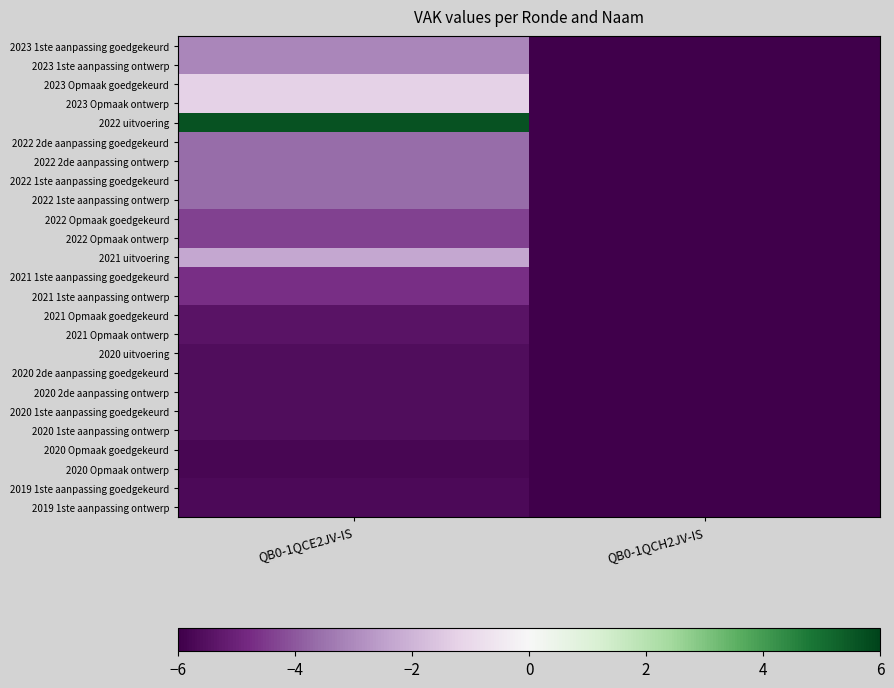

At QB0-1QCH2JV-IS, list the series in order from largest to smallest.

2019 1ste aanpassing goedgekeurd, 2019 1ste aanpassing ontwerp, 2023 1ste aanpassing goedgekeurd, 2023 1ste aanpassing ontwerp, 2023 Opmaak goedgekeurd, 2023 Opmaak ontwerp, 2022 uitvoering, 2022 2de aanpassing goedgekeurd, 2022 2de aanpassing ontwerp, 2022 1ste aanpassing goedgekeurd, 2022 1ste aanpassing ontwerp, 2022 Opmaak goedgekeurd, 2022 Opmaak ontwerp, 2021 uitvoering, 2021 1ste aanpassing goedgekeurd, 2021 1ste aanpassing ontwerp, 2021 Opmaak goedgekeurd, 2021 Opmaak ontwerp, 2020 uitvoering, 2020 2de aanpassing goedgekeurd, 2020 2de aanpassing ontwerp, 2020 1ste aanpassing goedgekeurd, 2020 1ste aanpassing ontwerp, 2020 Opmaak goedgekeurd, 2020 Opmaak ontwerp